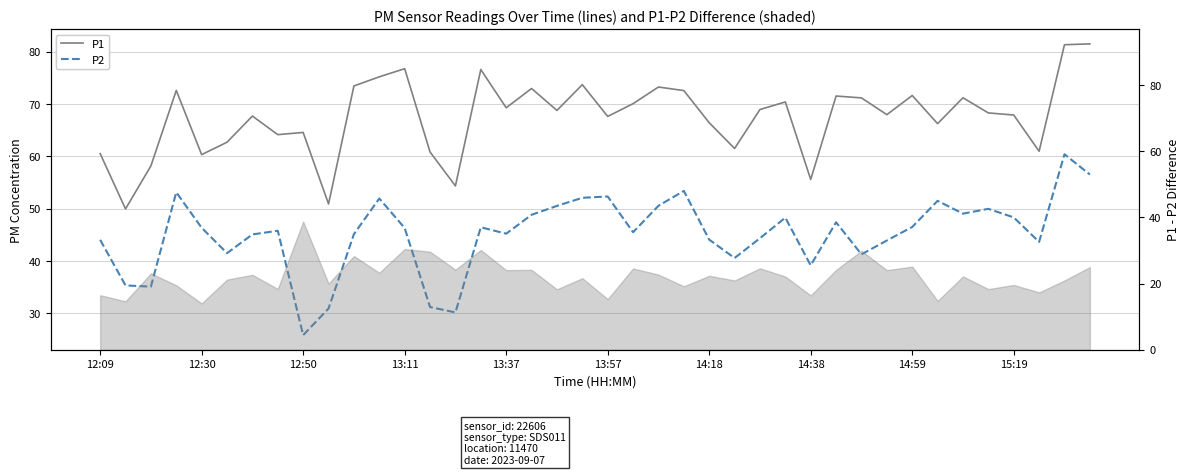

How many distinct data groups are displayed?

2